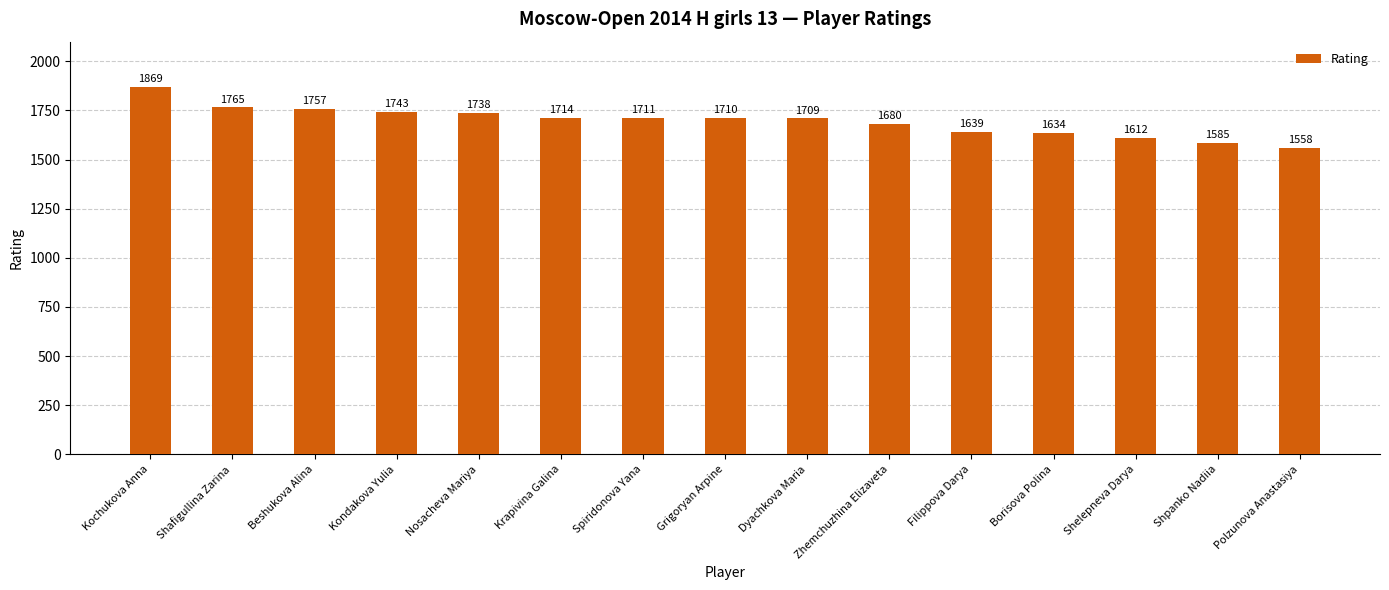

Does the chart contain stacked bars?

No